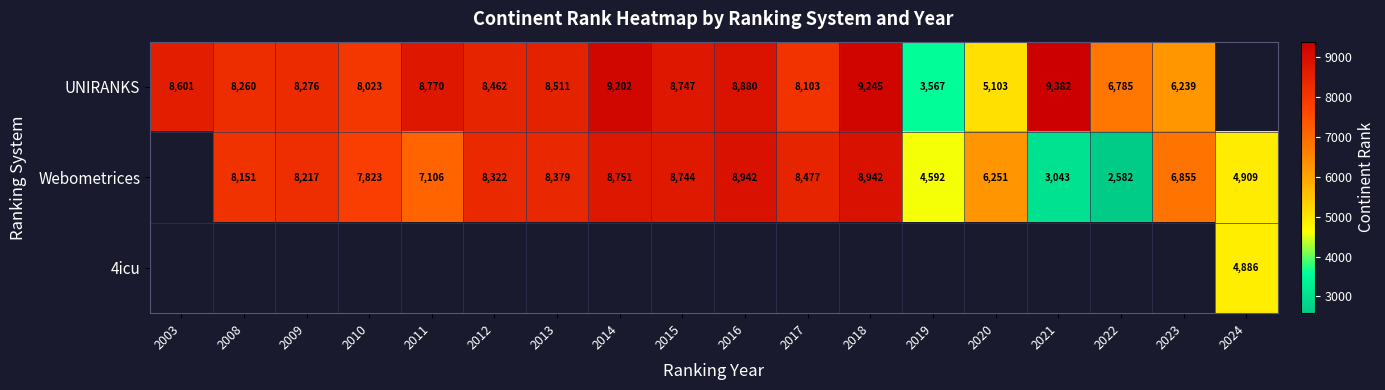

True or false: Webometrices has a value of 12584 at 2010.

False